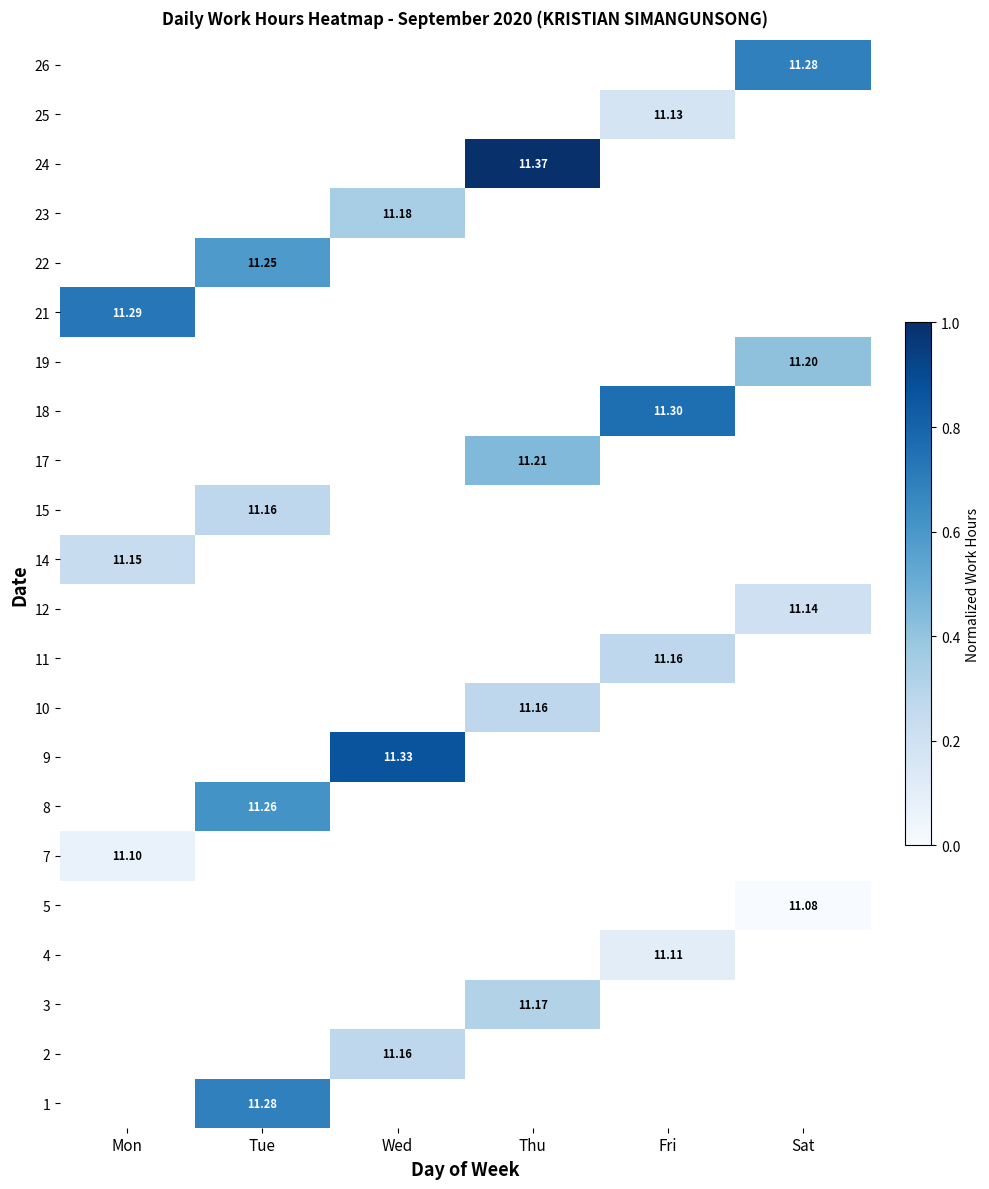

How many positive values does the 2 series have?

1